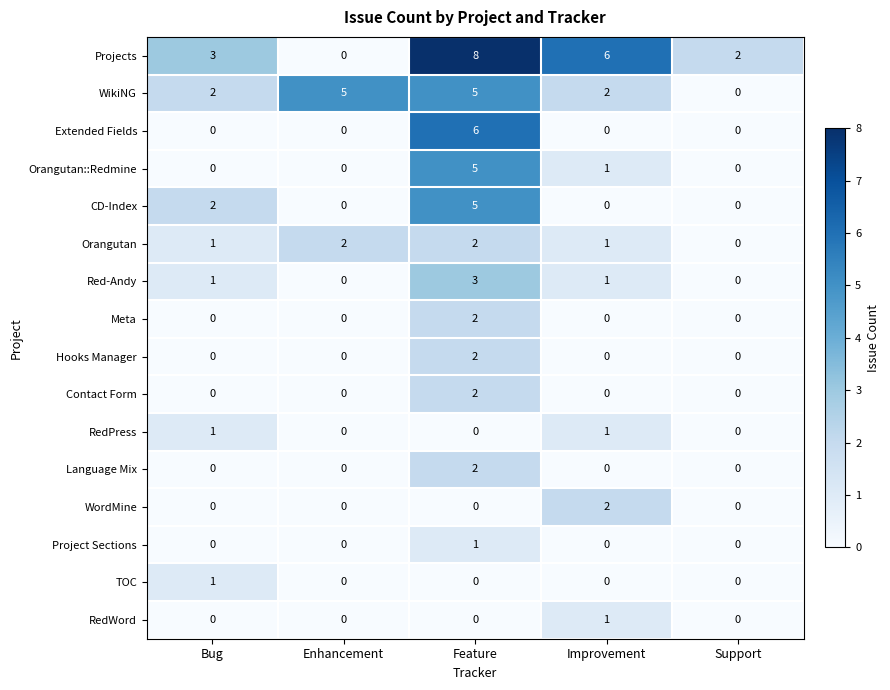

True or false: Orangutan::Redmine has a value of 3 at Enhancement.

False